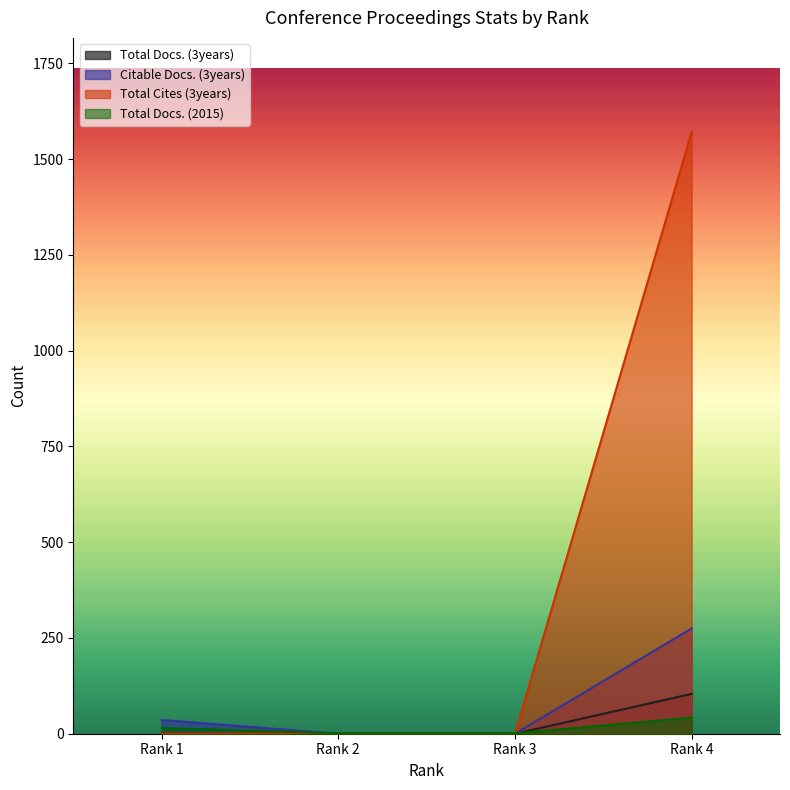

At which label does Citable Docs. (3years) first exceed 36?

Rank 4